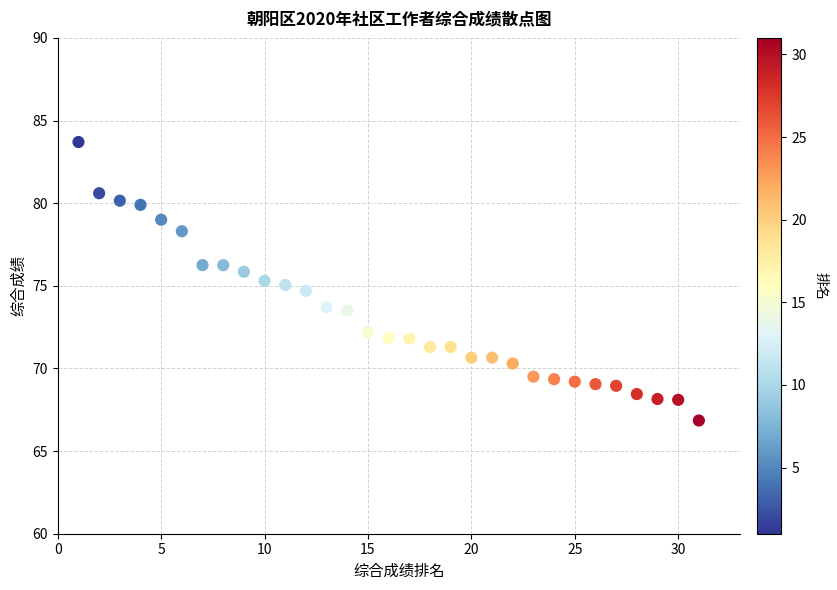

What is the range of X values (max minus min)?

30.0